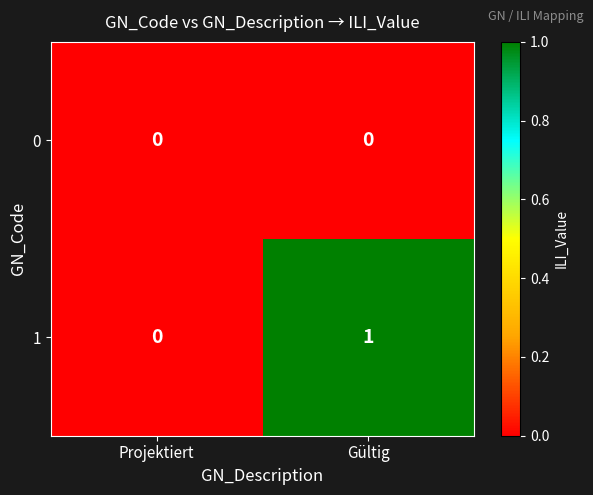

Rank the series by their average value, from lowest to highest.

0, 1